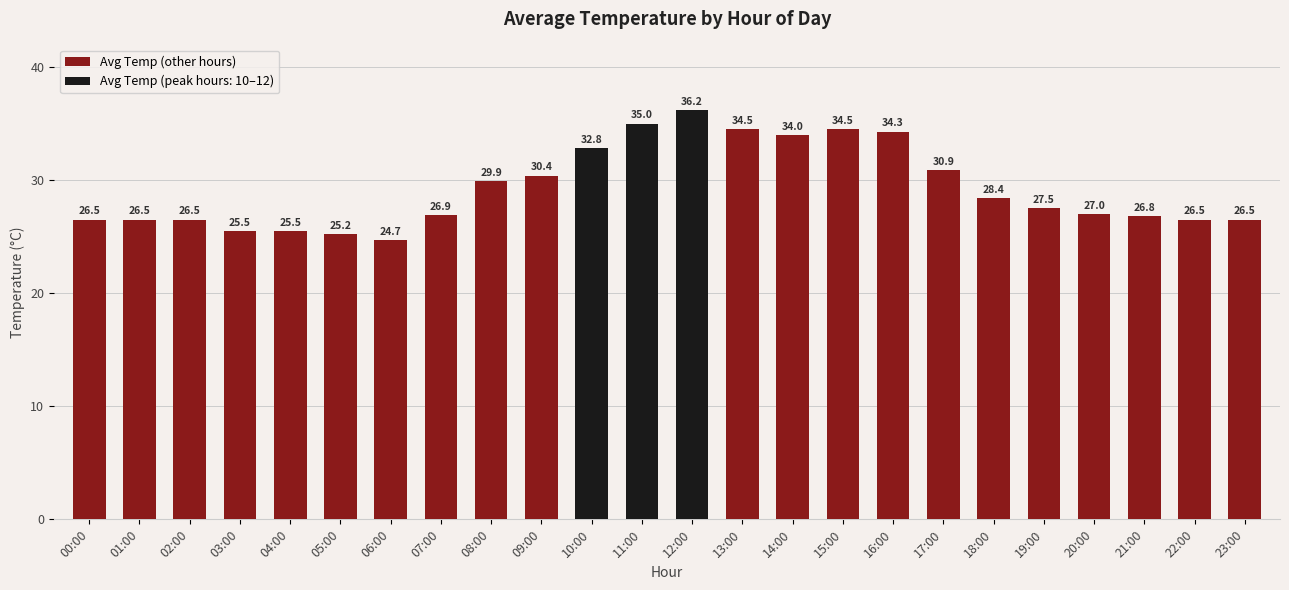

True or false: Avg Temp (other hours) has a value of 15.3 at 16:00.

False